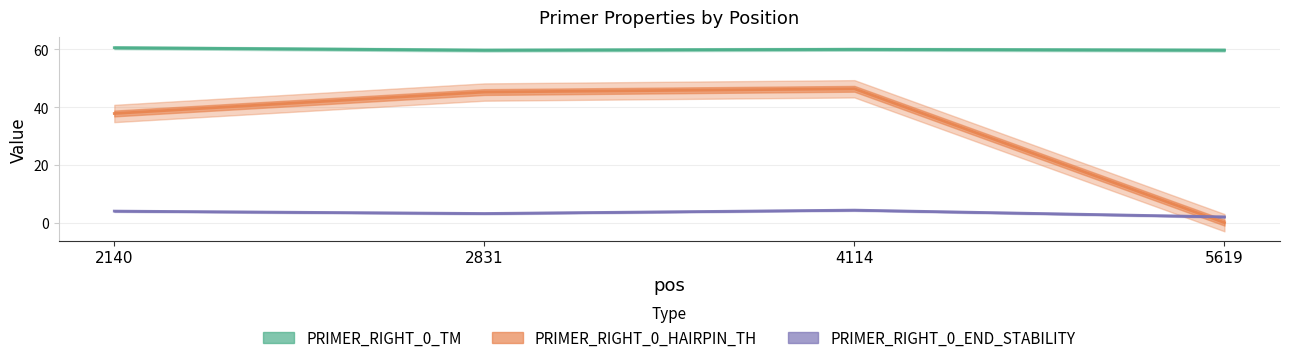

Rank the categories by PRIMER_RIGHT_0_END_STABILITY value from lowest to highest.

5619, 2831, 2140, 4114